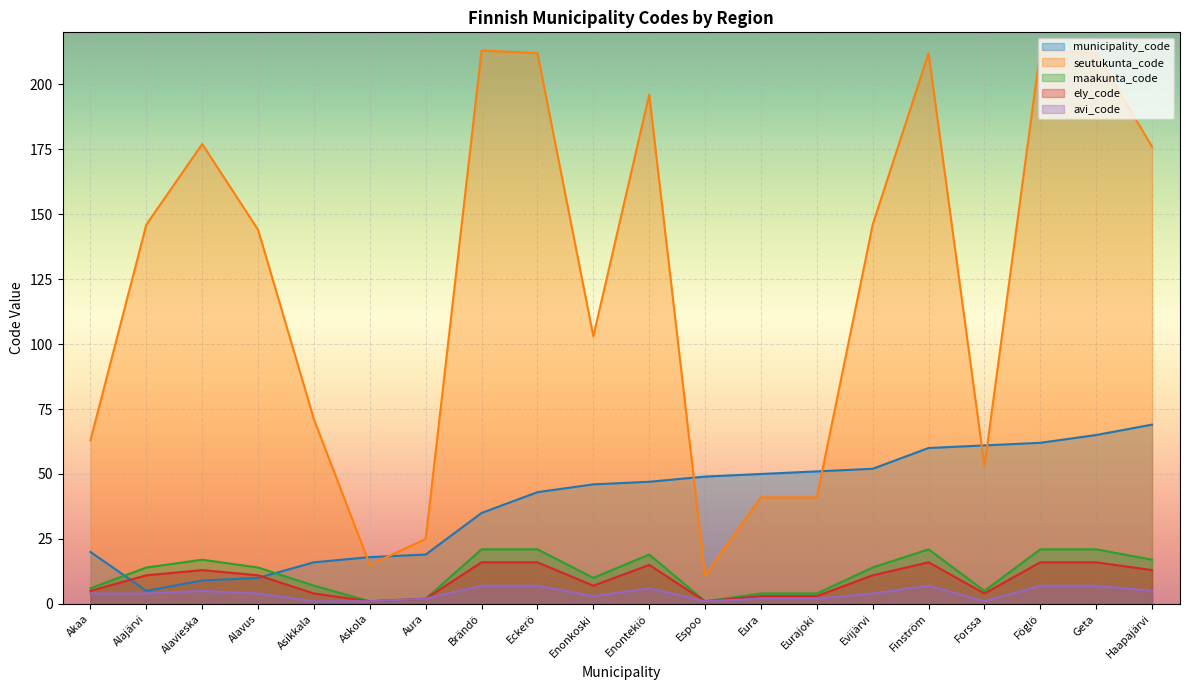

At how many categories does at least one series exceed 106?

11